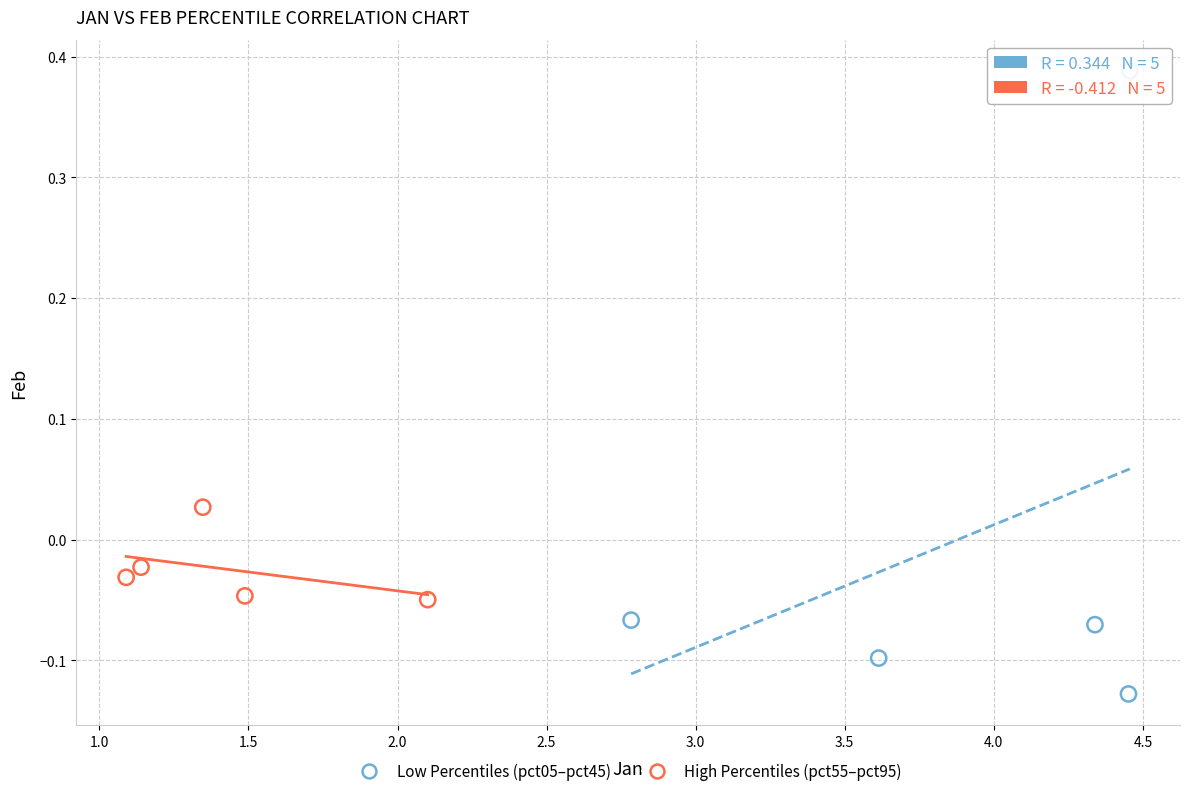

Which series contains the lowest Y value?

Low Percentiles (pct05–pct45)